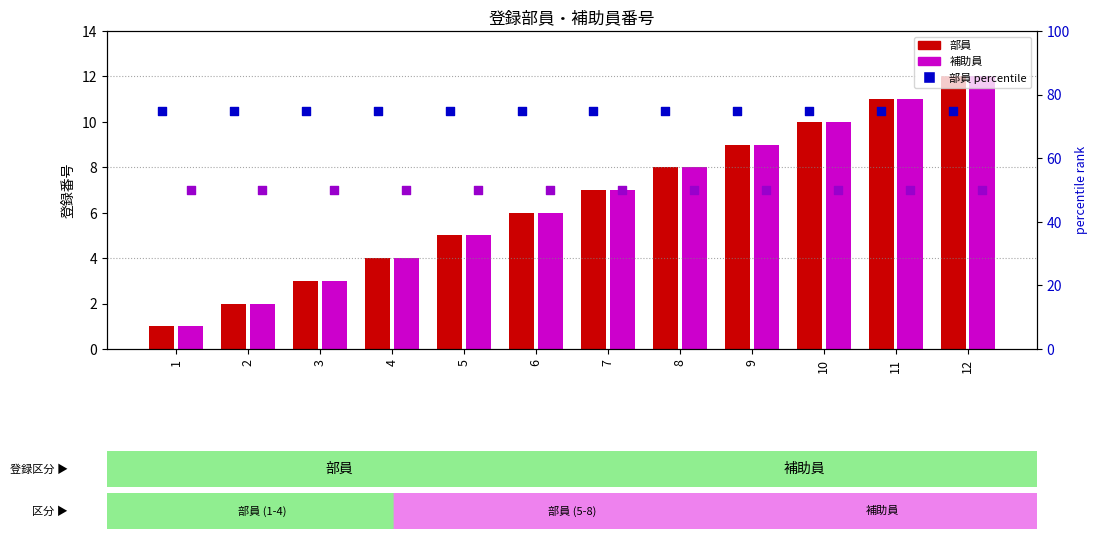

At how many categories does at least one series exceed 69?

12